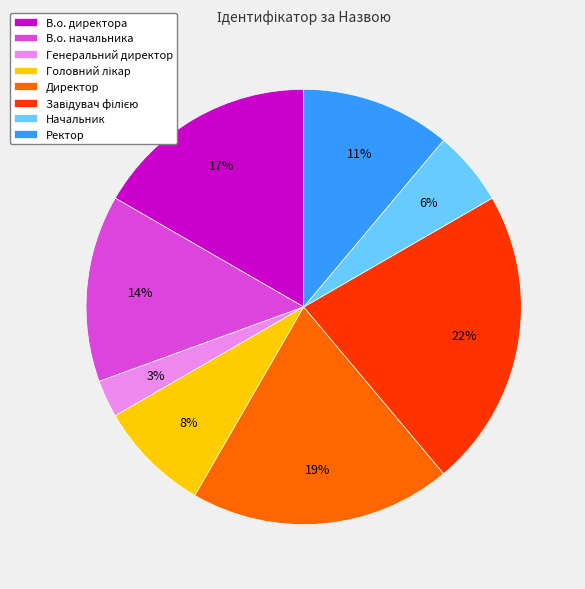

Count the number of slices in the pie.

8